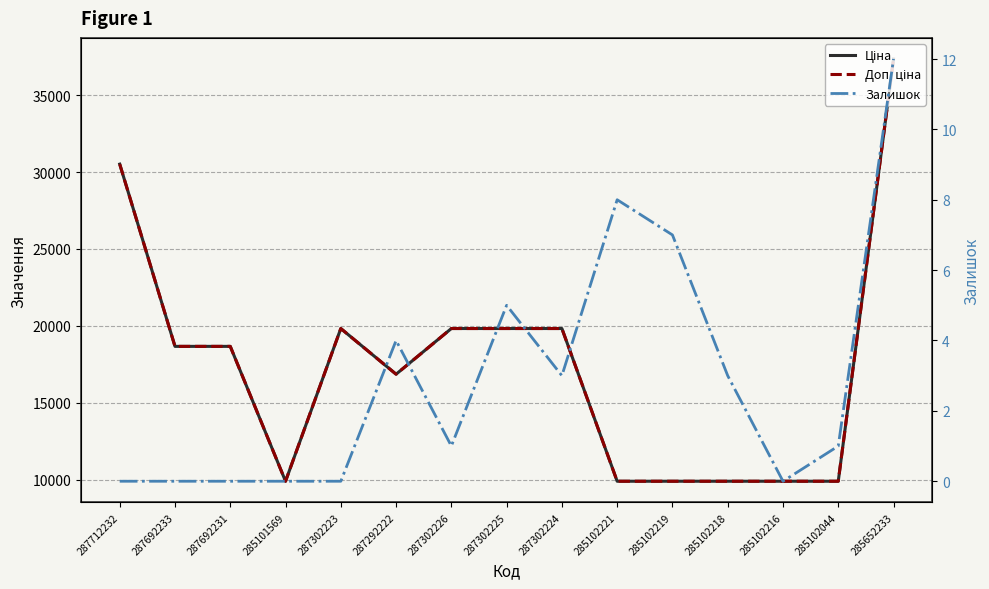

At which category does Ціна reach its first local valley?

285101569